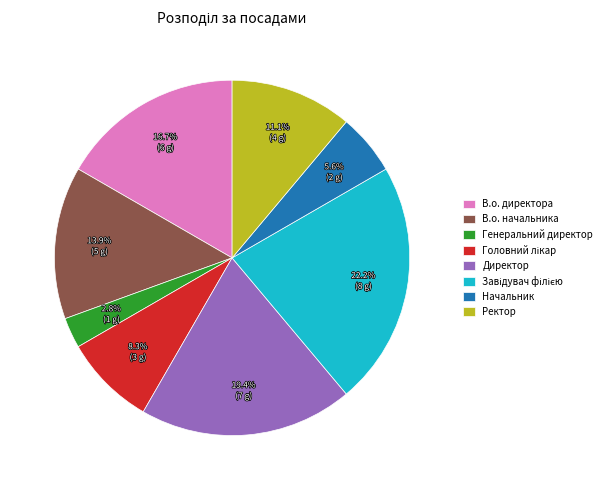

Approximately how many times larger is the value at Ректор compared to В.о. начальника?

0.8